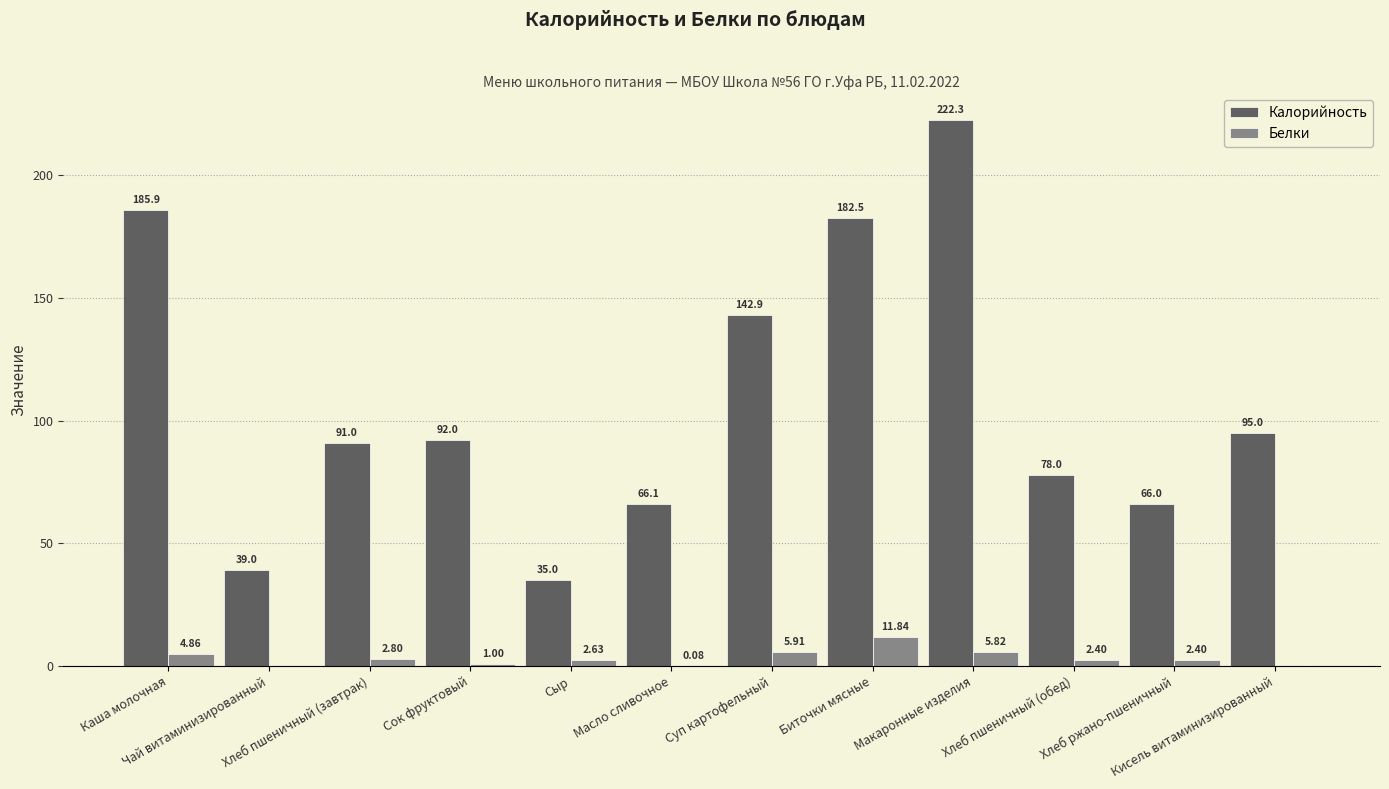

How many groups of bars are there?

12